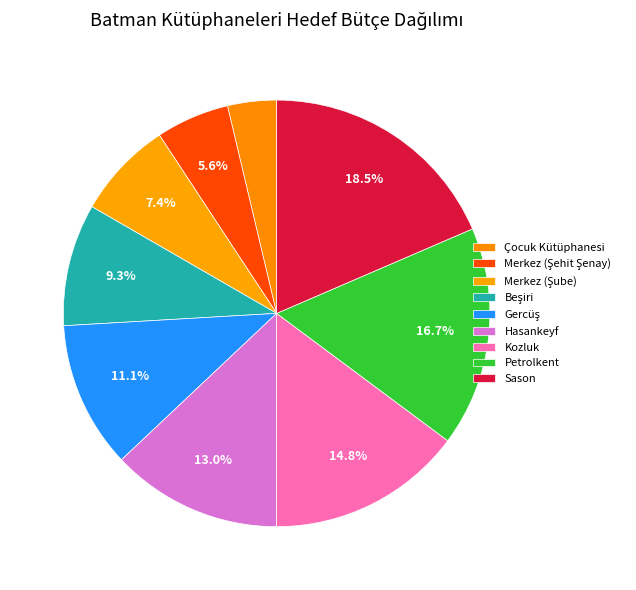

Between Çocuk Kütüphanesi and Merkez (Şehit Şenay), which is larger?

Merkez (Şehit Şenay)